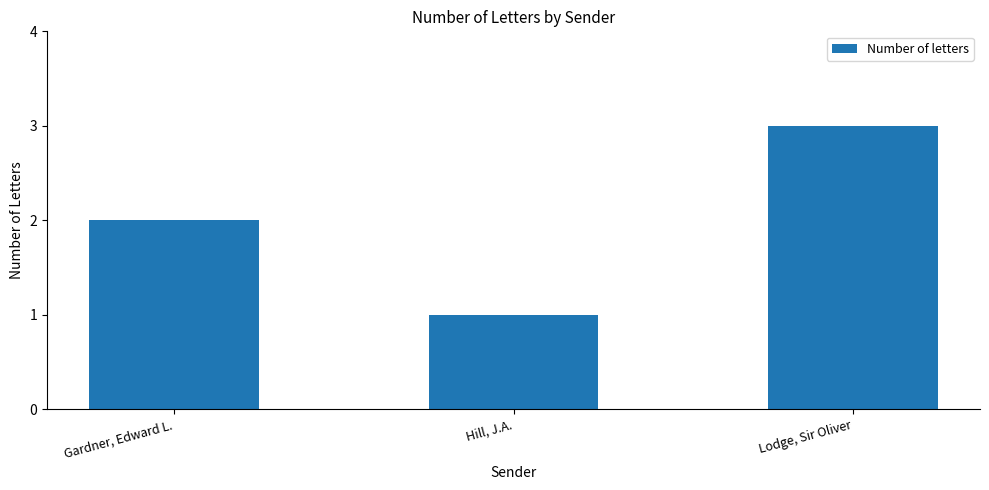

What is the difference between the second highest and minimum values?

1